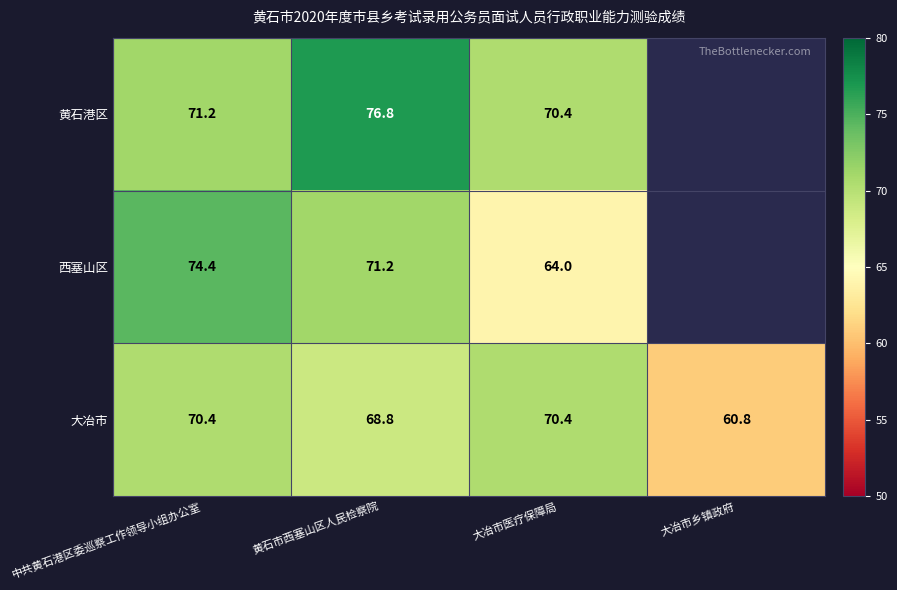

At which category is the sum across all series the highest?

黄石市西塞山区人民检察院